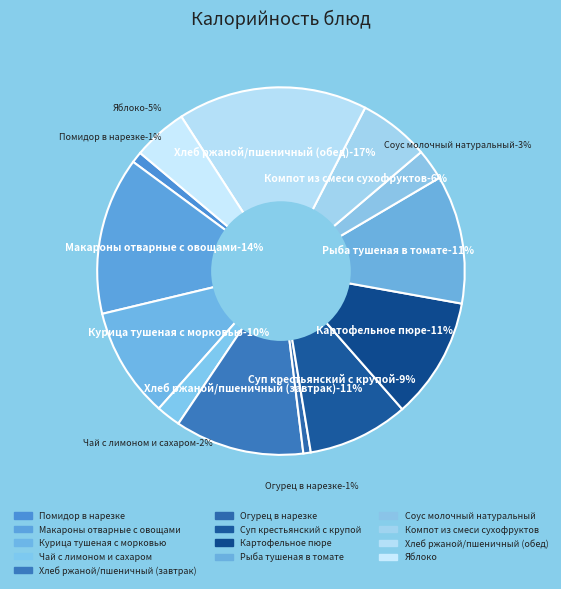

What percentage is the Яблоко slice, to the nearest percent?

5%